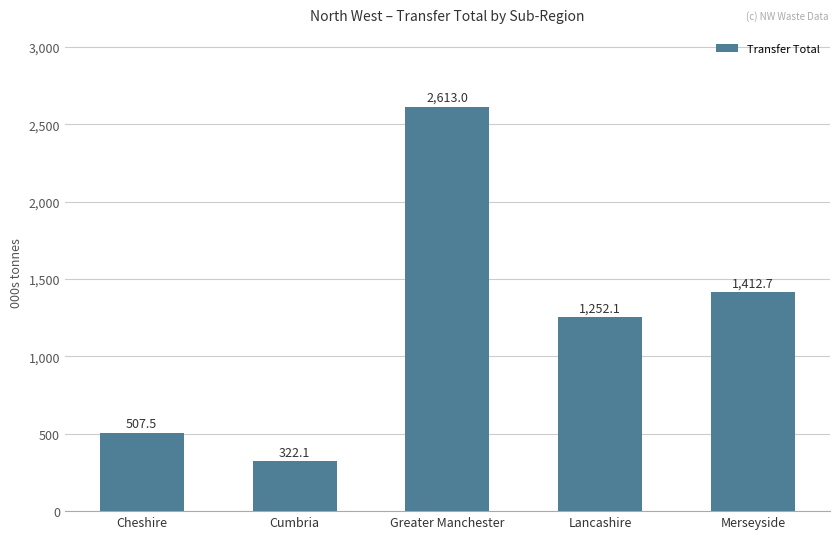

The chart shows a value of 690.8 at Merseyside. True or false?

False